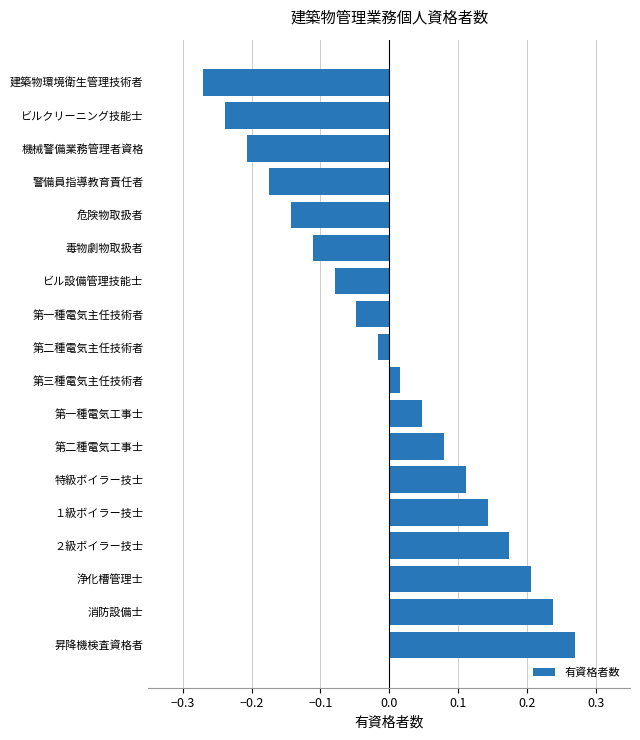

The chart shows a value of -0.1 at ビルクリーニング技能士. True or false?

False